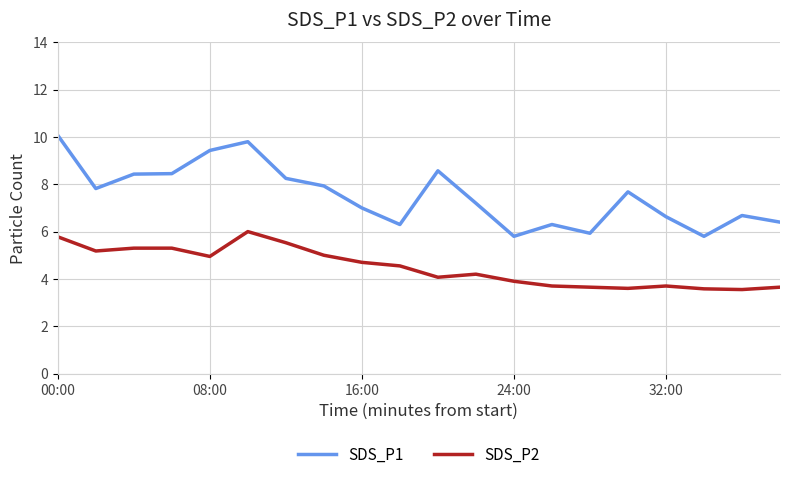

Which series has the largest range (max minus min)?

SDS_P1